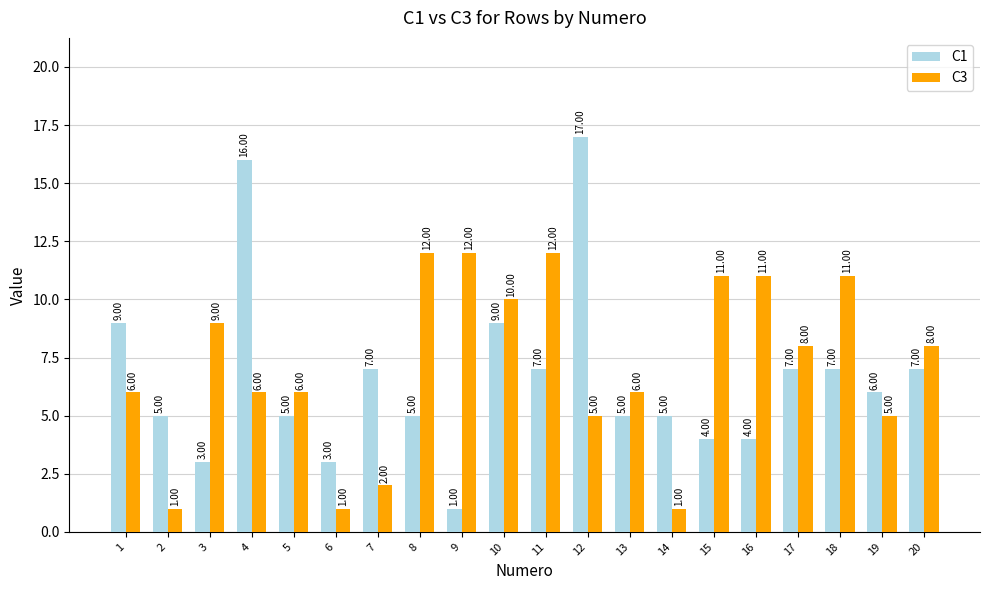

How many bars are there in each group?

2